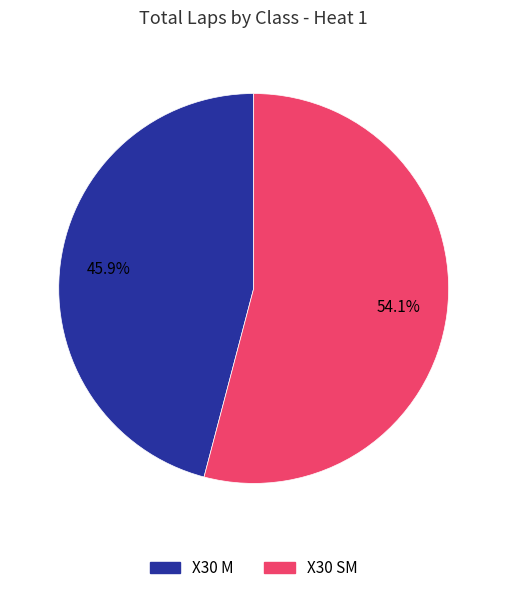

Which category has the biggest portion of the pie?

X30 SM